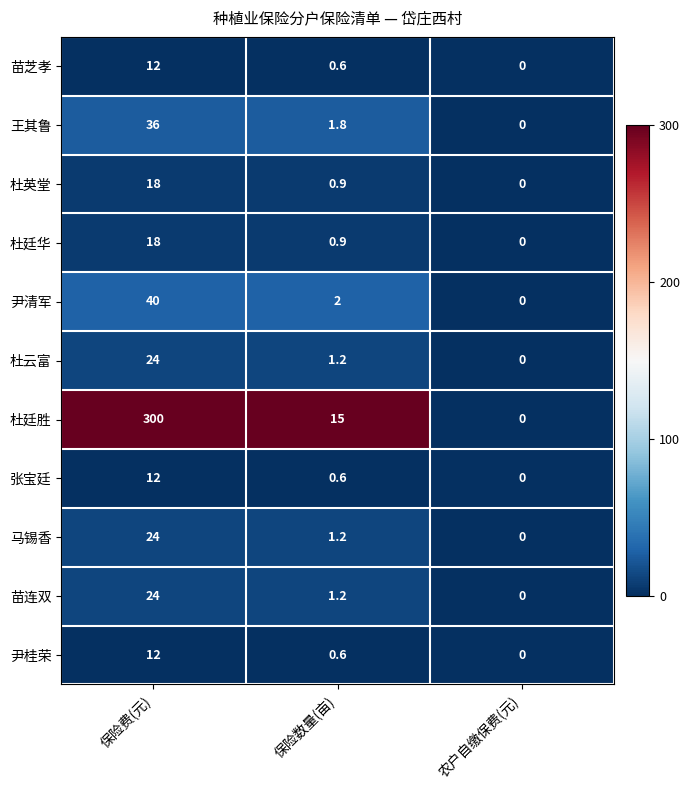

What is the difference between the 马锡香 values at 保险数量(亩) and 保险费(元)?

22.8